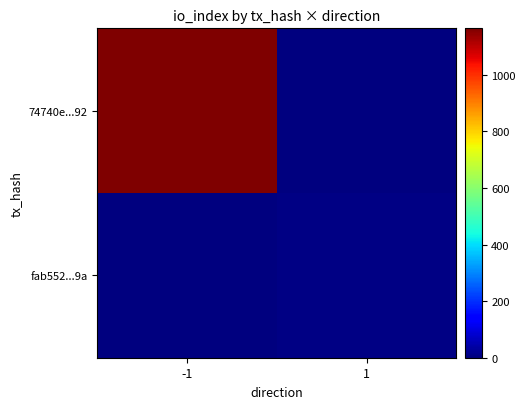

Between -1 and 1, which is larger?

-1